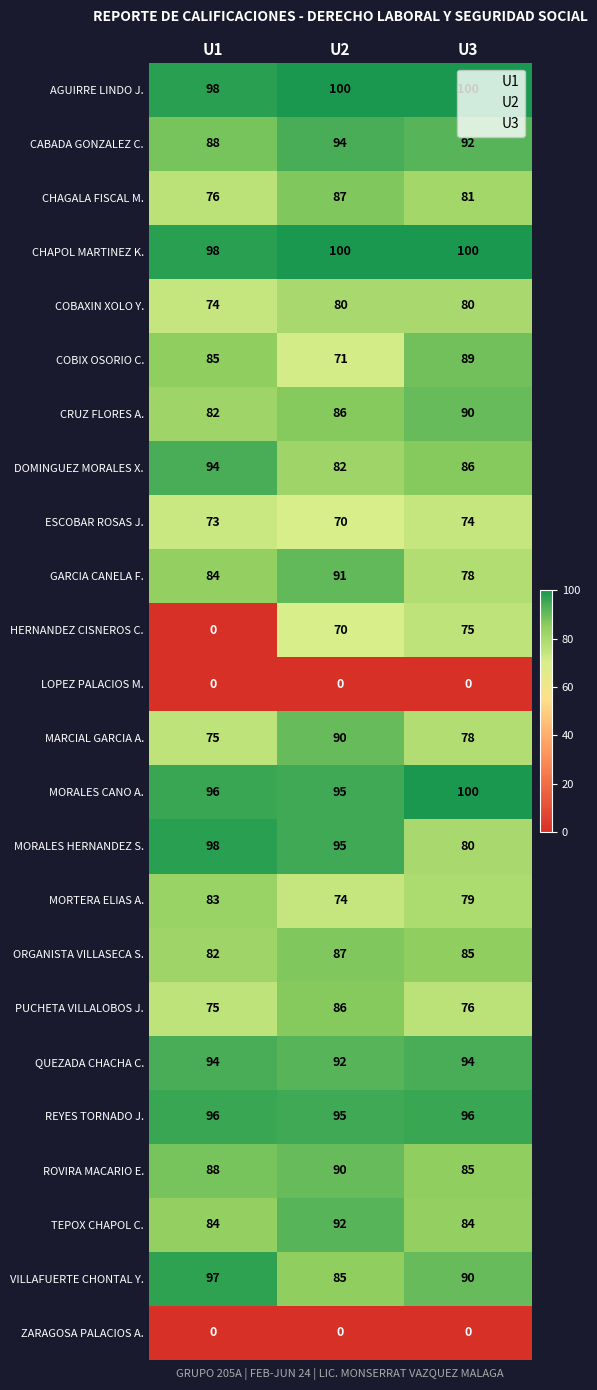

At which label does VILLAFUERTE CHONTAL Y. first exceed 90?

U1